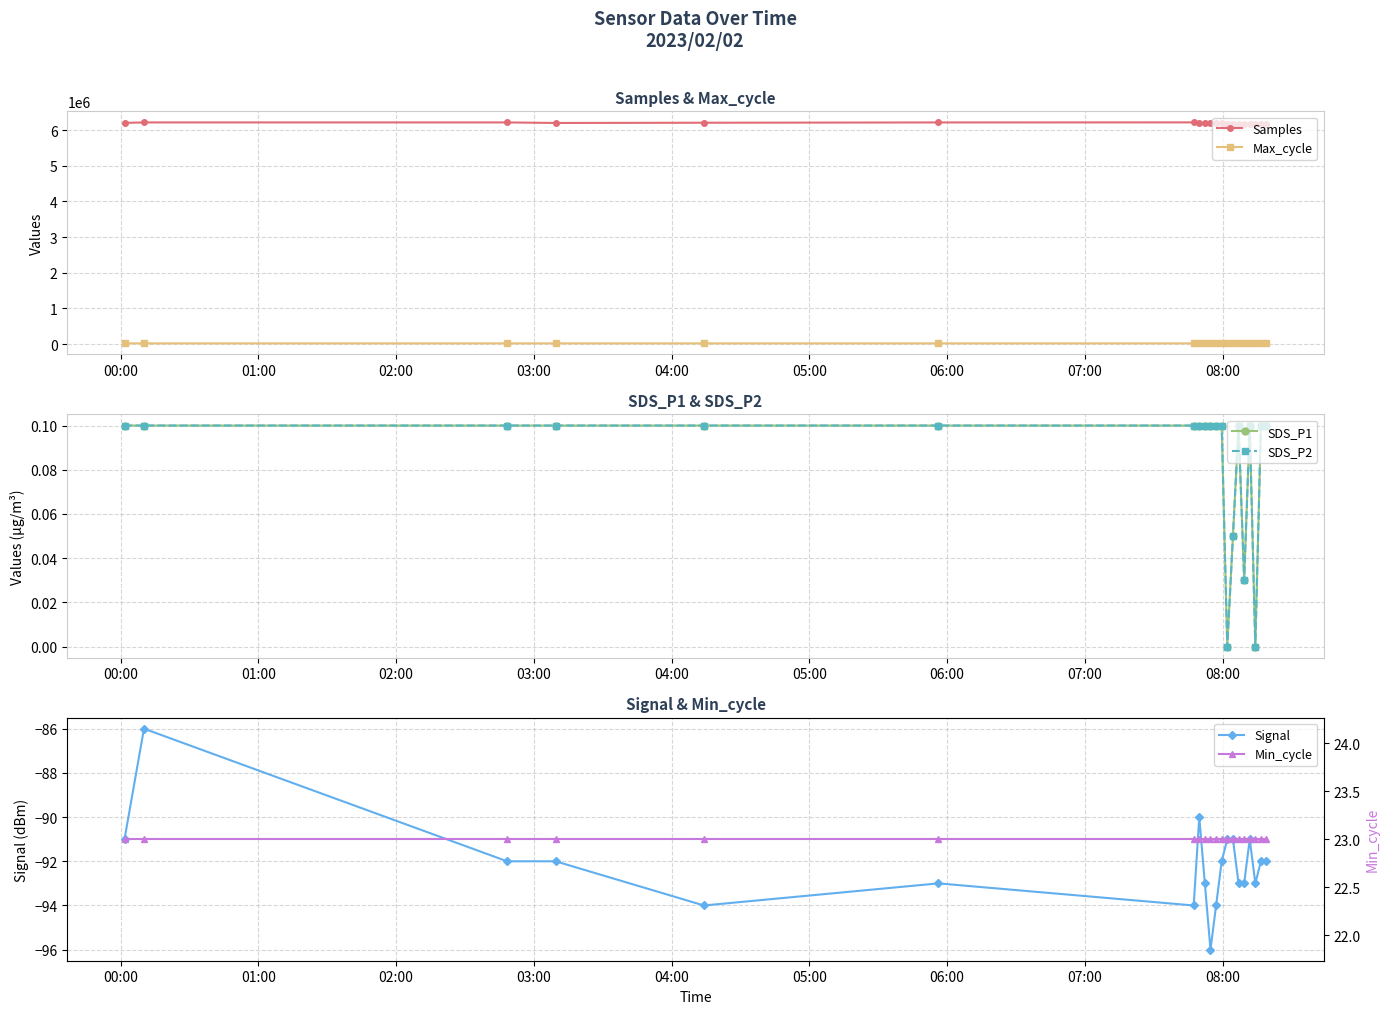

Count the number of data series in this chart.

6